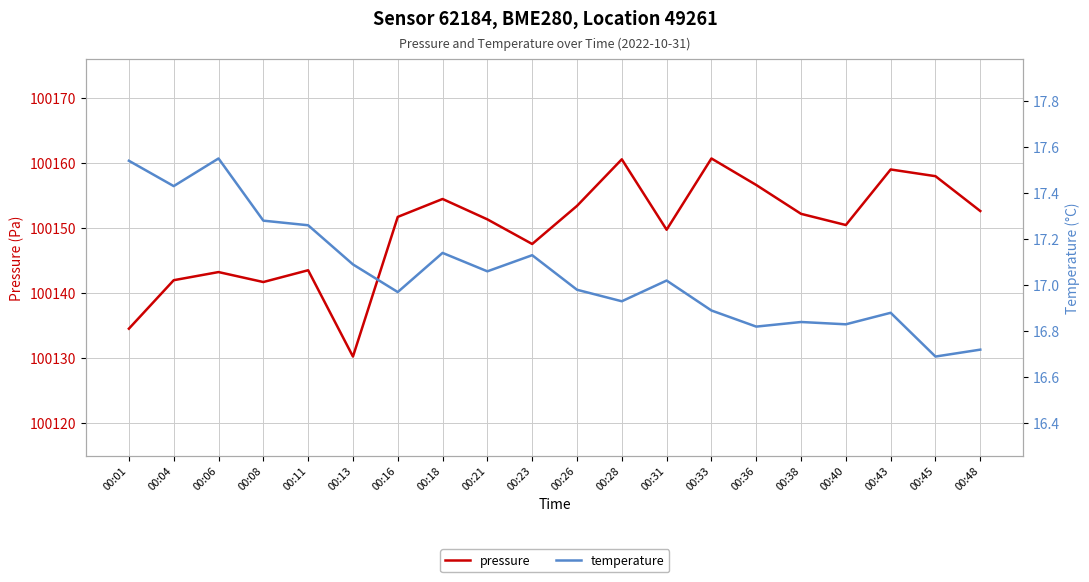

The pressure series shows 131910.8 at 00:11. True or false?

False